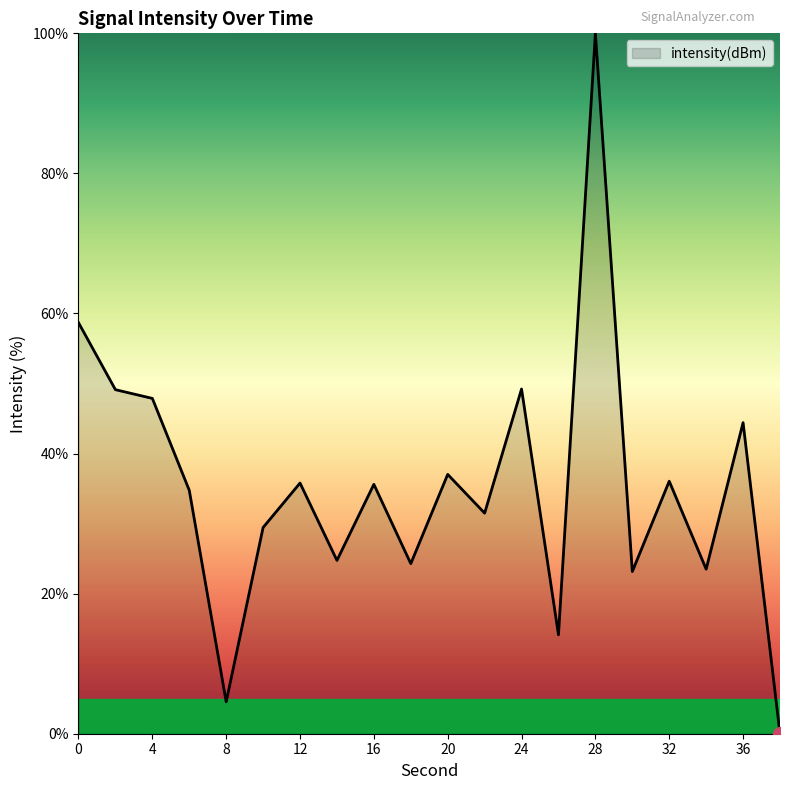

What is the difference between the maximum and minimum values?

100.0